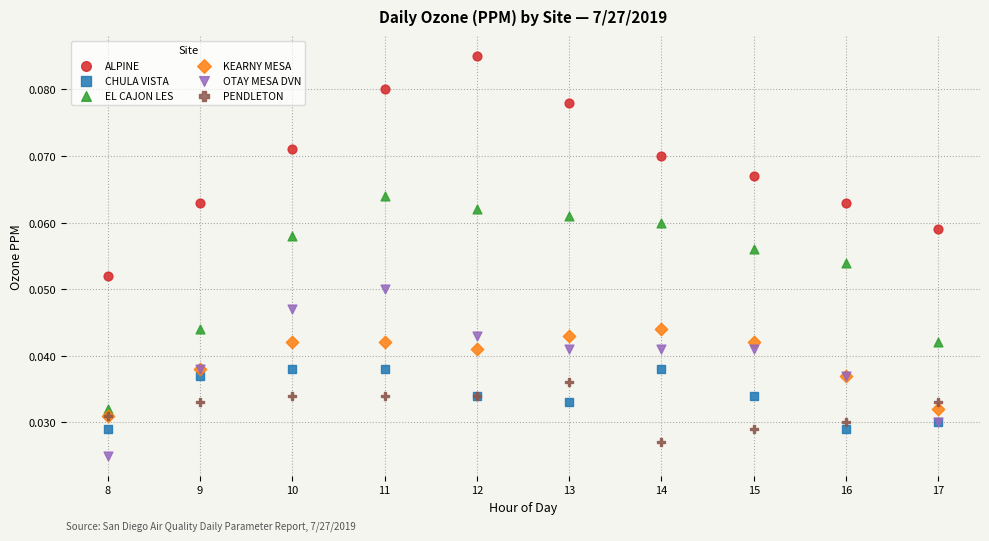

What are all the series names shown in the legend?

ALPINE, CHULA VISTA, EL CAJON LES, KEARNY MESA, OTAY MESA DVN, PENDLETON